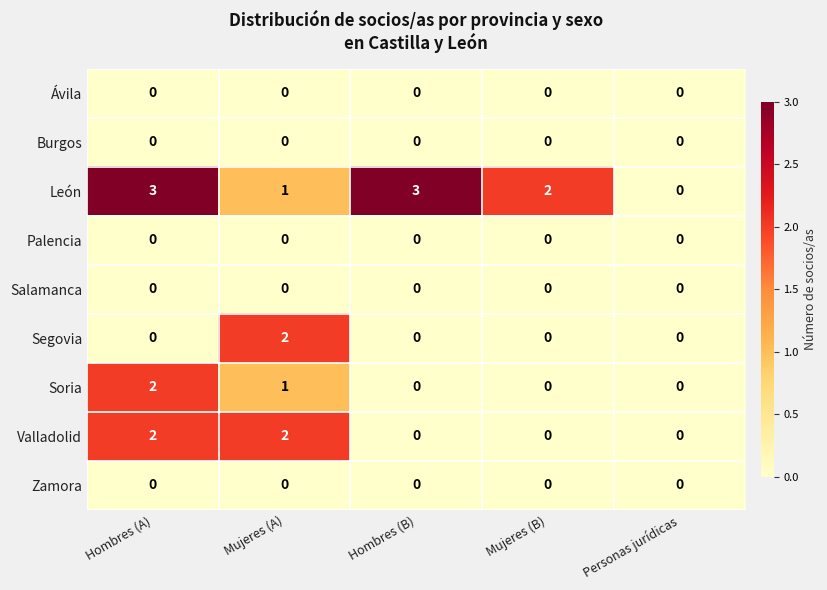

What is the spread (max minus min) of values at Hombres (A)?

3